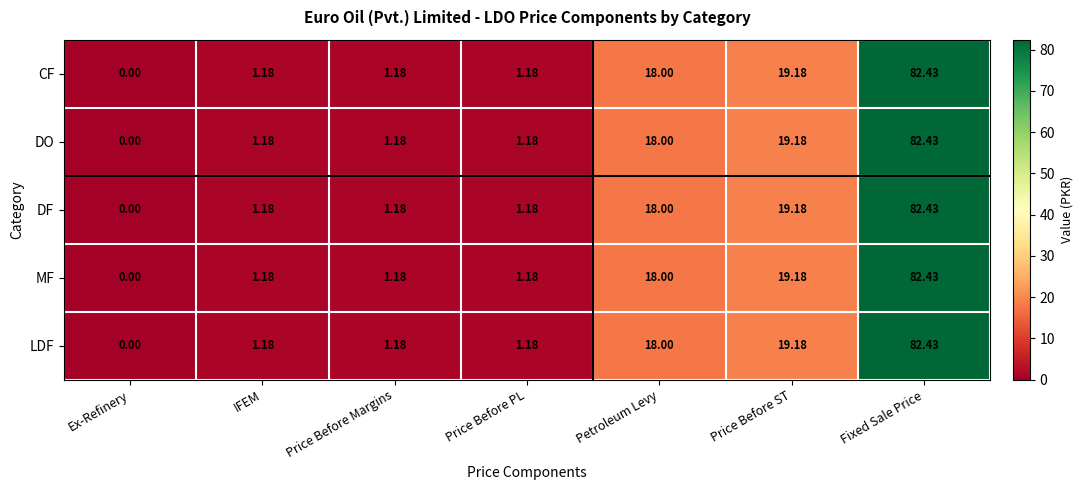

How many data points in CF are less than 1?

1